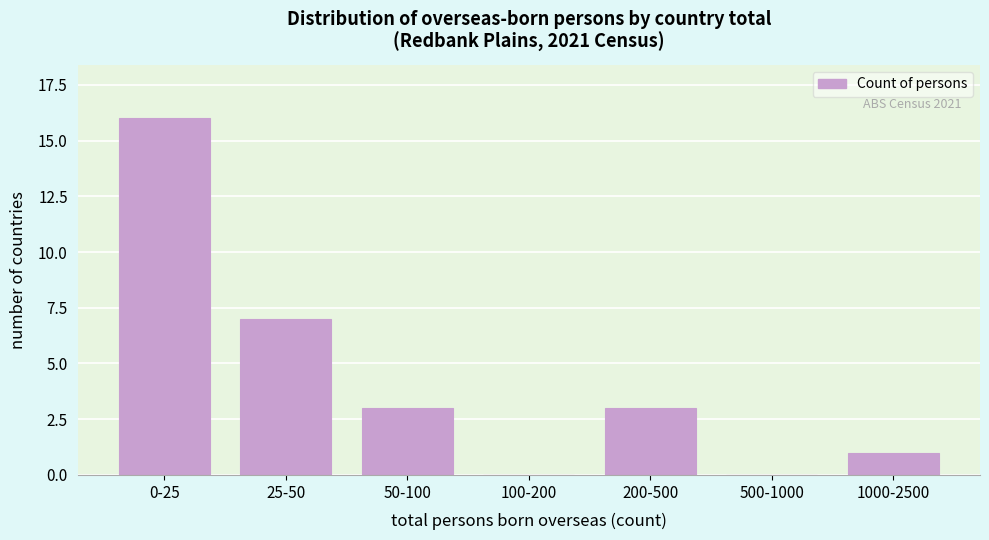

Reading left to right, list all the values displayed in this chart.

0-25=16	25-50=7	50-100=3	100-200=0	200-500=3	500-1000=0	1000-2500=1